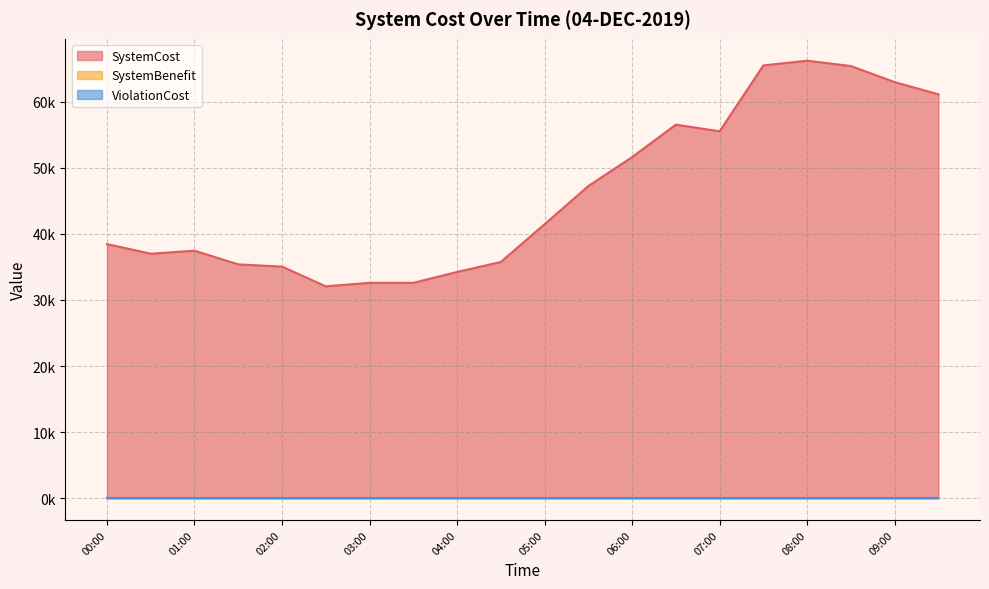

True or false: ViolationCost and SystemCost cross at least once.

False